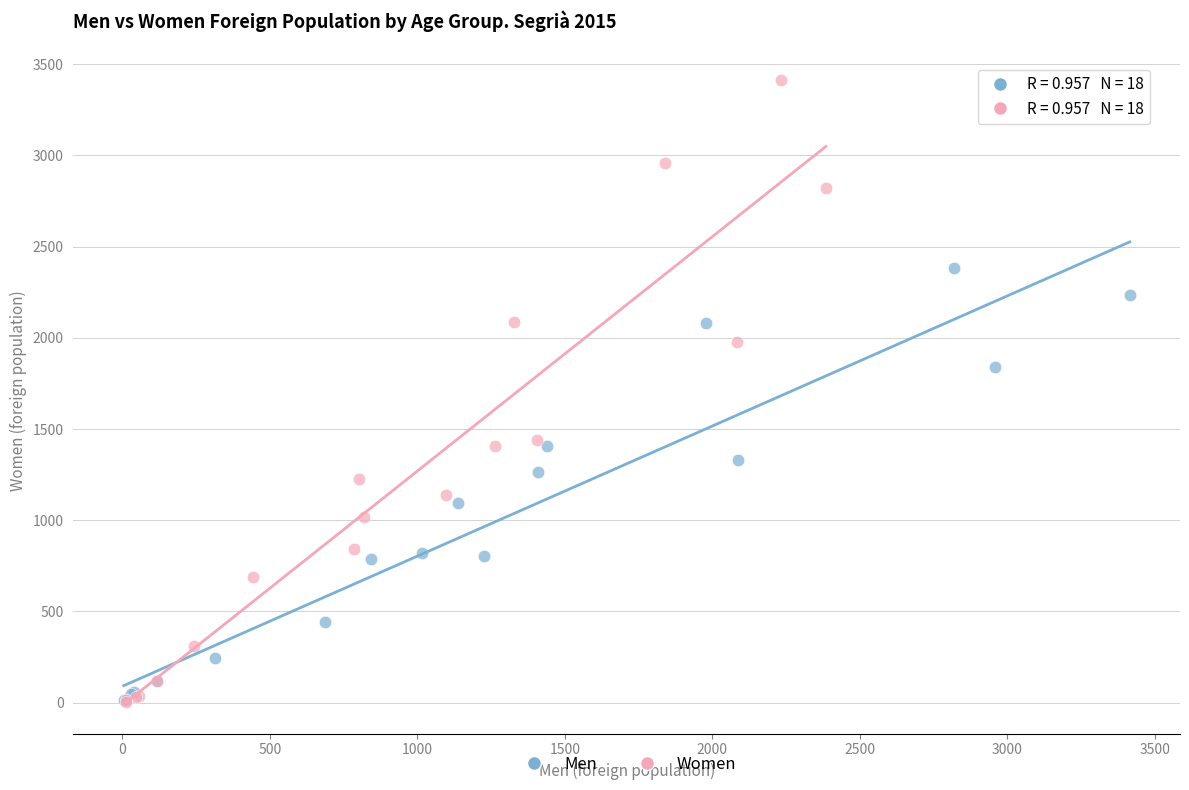

Which series has the largest Y range (max minus min)?

Women